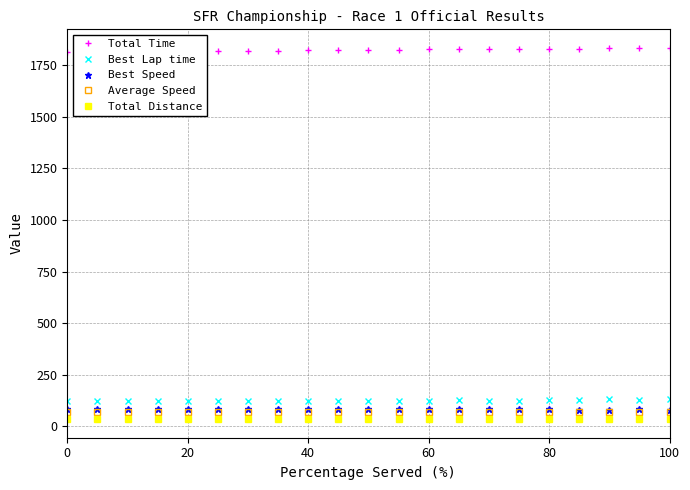

True or false: Total Distance and Average Speed intersect in this chart.

False